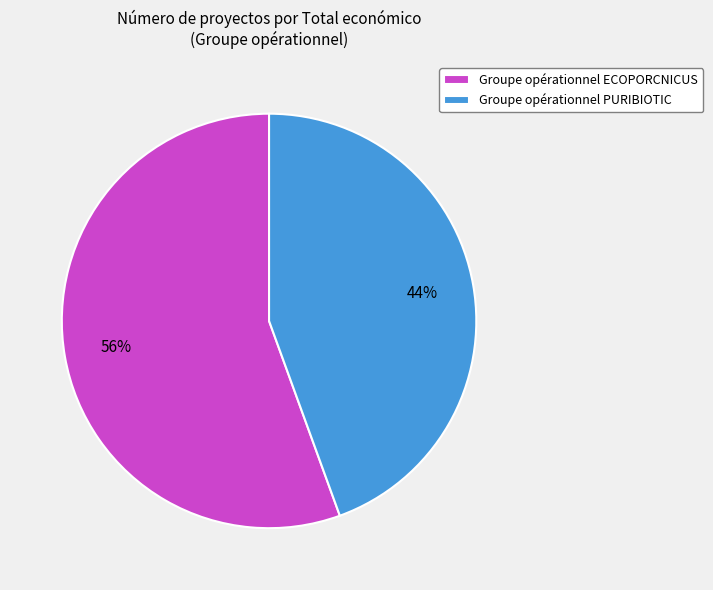

Do Groupe opérationnel ECOPORCNICUS and Groupe opérationnel PURIBIOTIC together represent more than half of the pie?

Yes